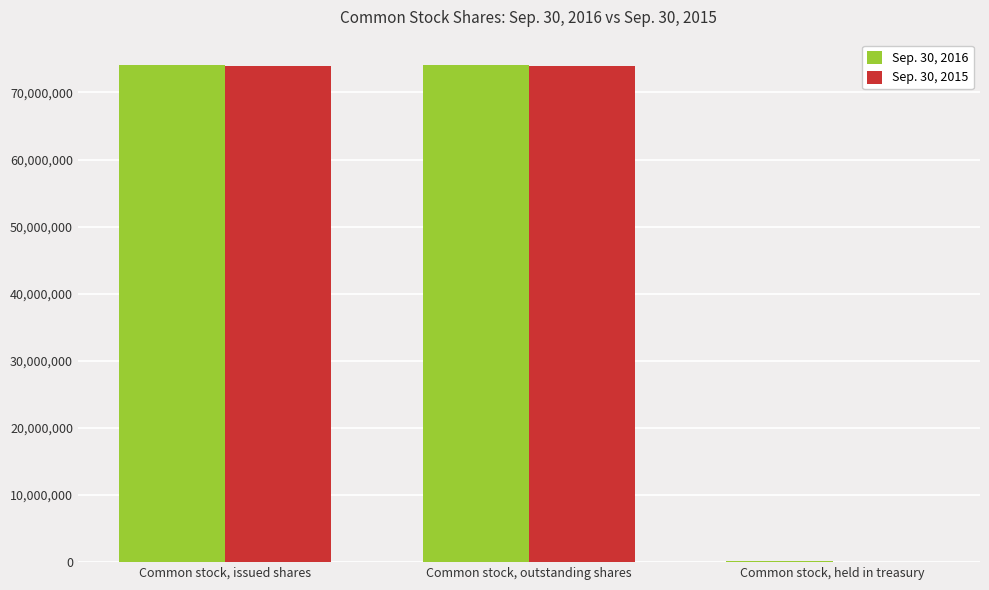

Reading left to right, extract all data points from this chart.

Sep. 30, 2016: Common stock, issued shares=74153000	Common stock, outstanding shares=74153000	Common stock, held in treasury=105000
Sep. 30, 2015: Common stock, issued shares=73896000	Common stock, outstanding shares=73896000	Common stock, held in treasury=83000